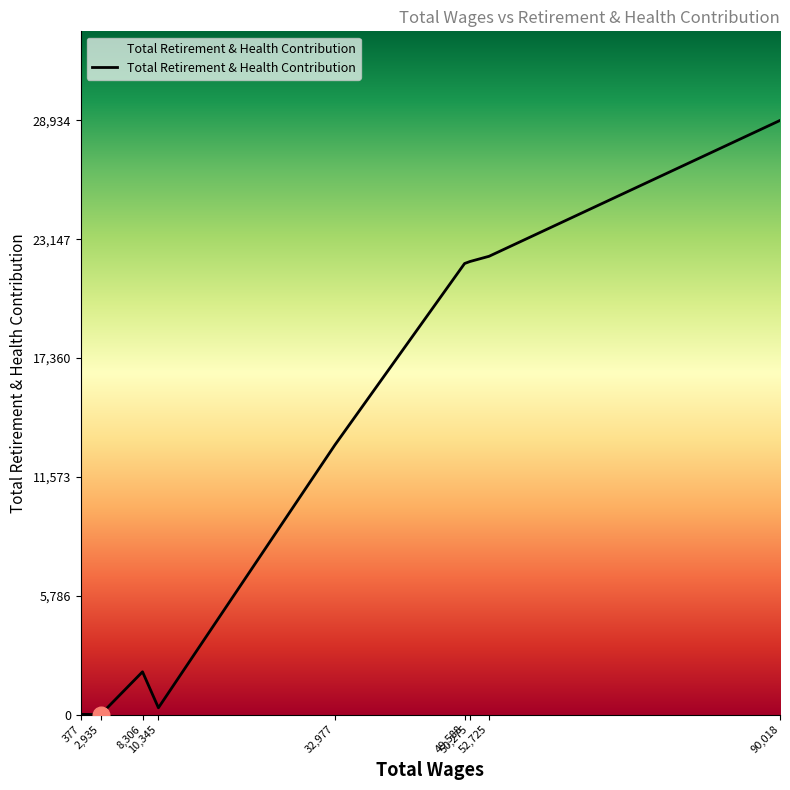

What is the maximum value shown in the chart?

28934